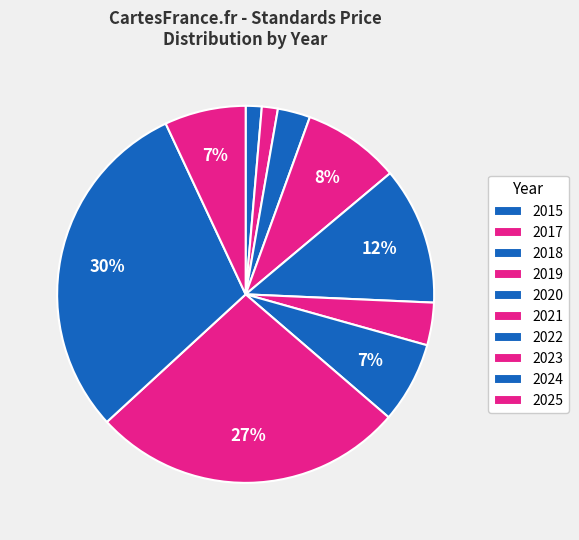

What is the largest slice in the pie chart?

2024